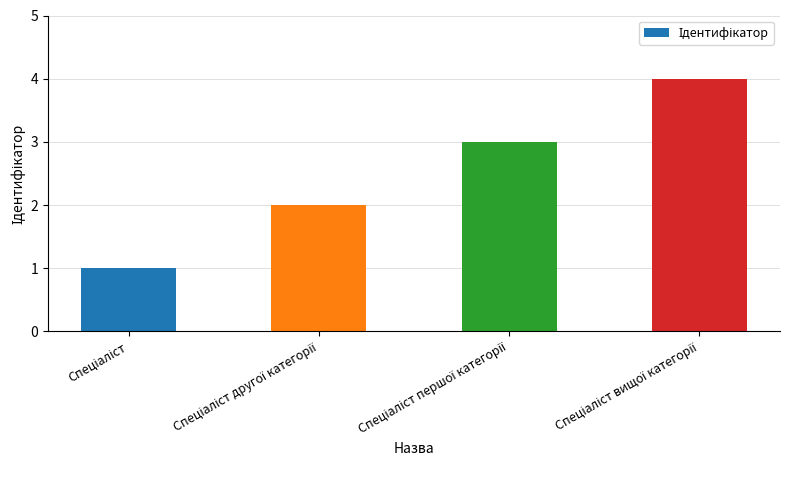

What is the difference between the maximum and minimum values?

3